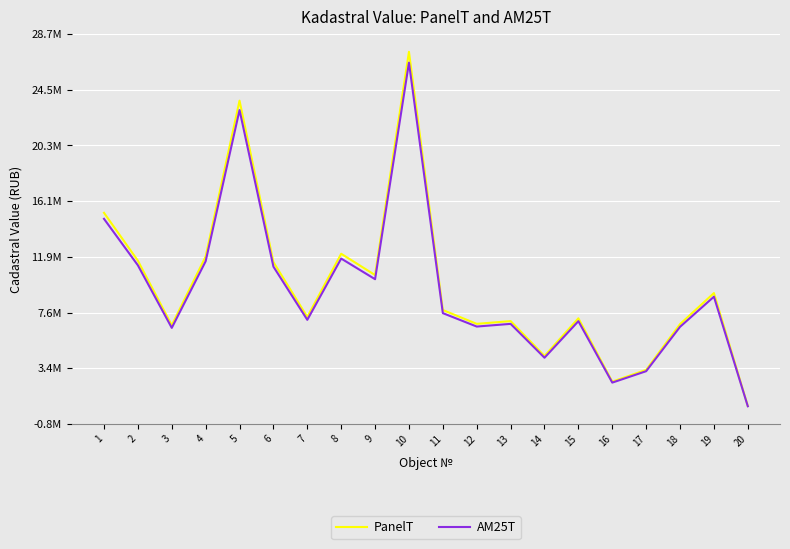

At how many categories does at least one series exceed 975293?

19